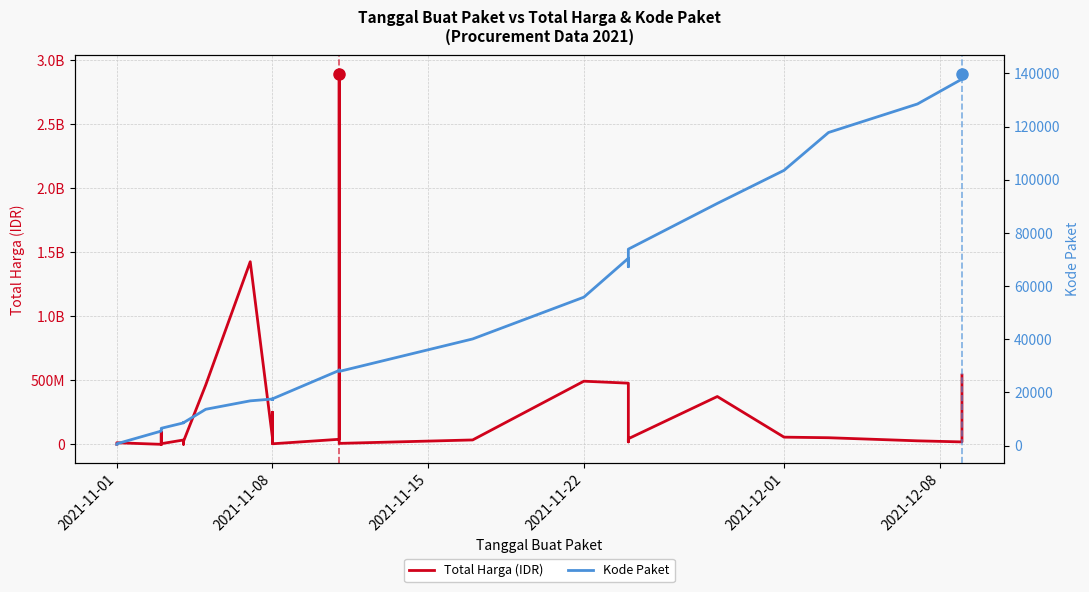

True or false: Total Harga (IDR) and Kode Paket cross at least once.

False